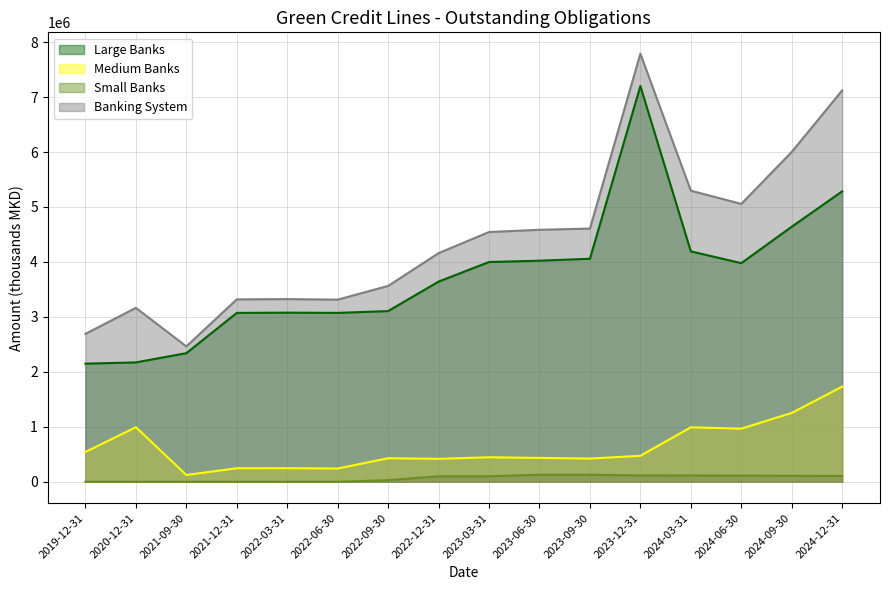

Where is the first local maximum for Medium Banks?

2020-12-31